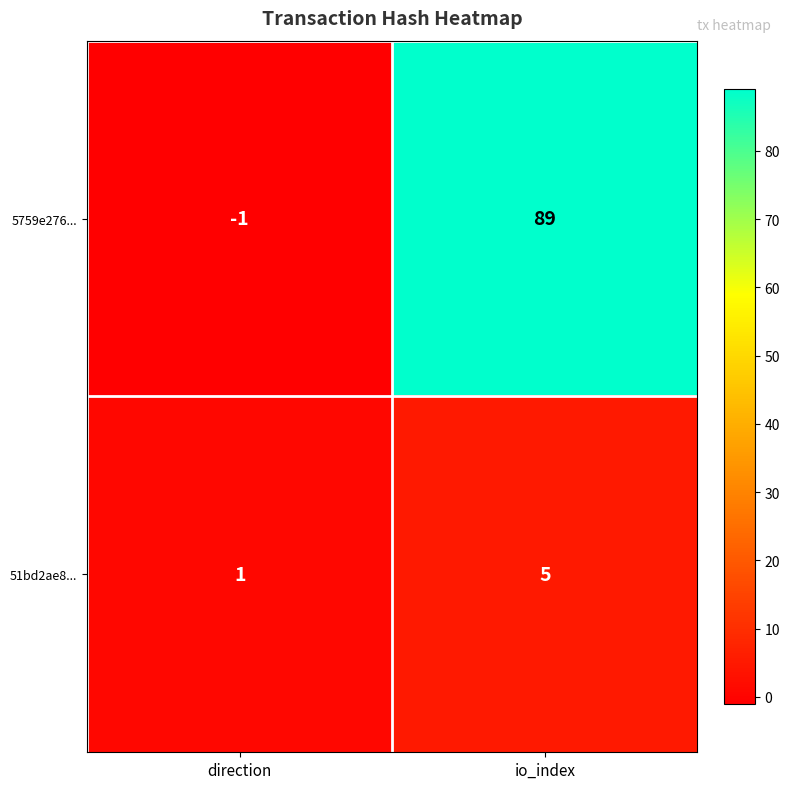

Reading left to right, transcribe all the data shown in this chart.

5759e276...: direction=-1	io_index=89
51bd2ae8...: direction=1	io_index=5